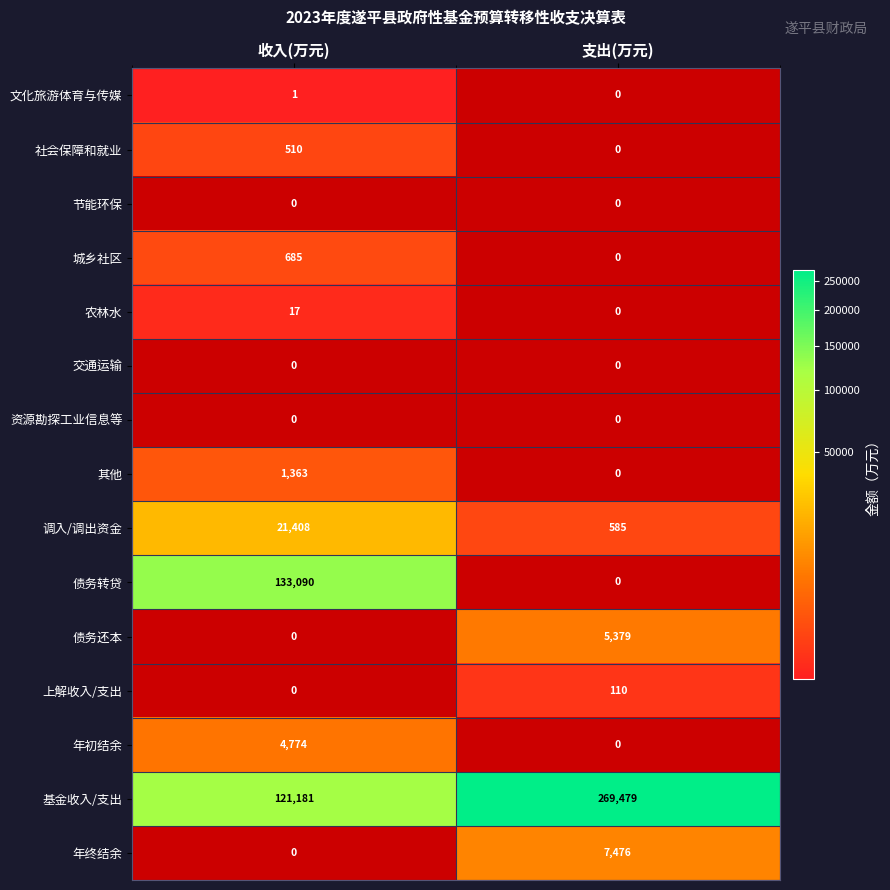

What is the maximum value shown in the chart?

269479.0